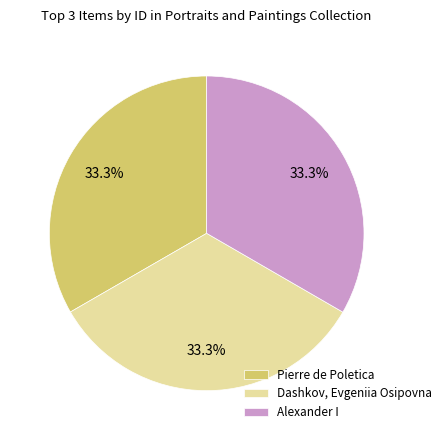

How much of the chart is everything except Dashkov, Evgeniia Osipovna?

66.7%